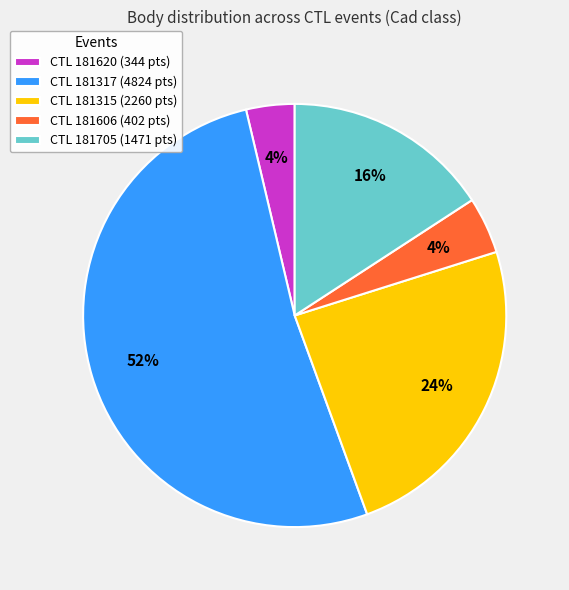

To the nearest percent, what is the difference between the largest and smallest slice percentages?

48%